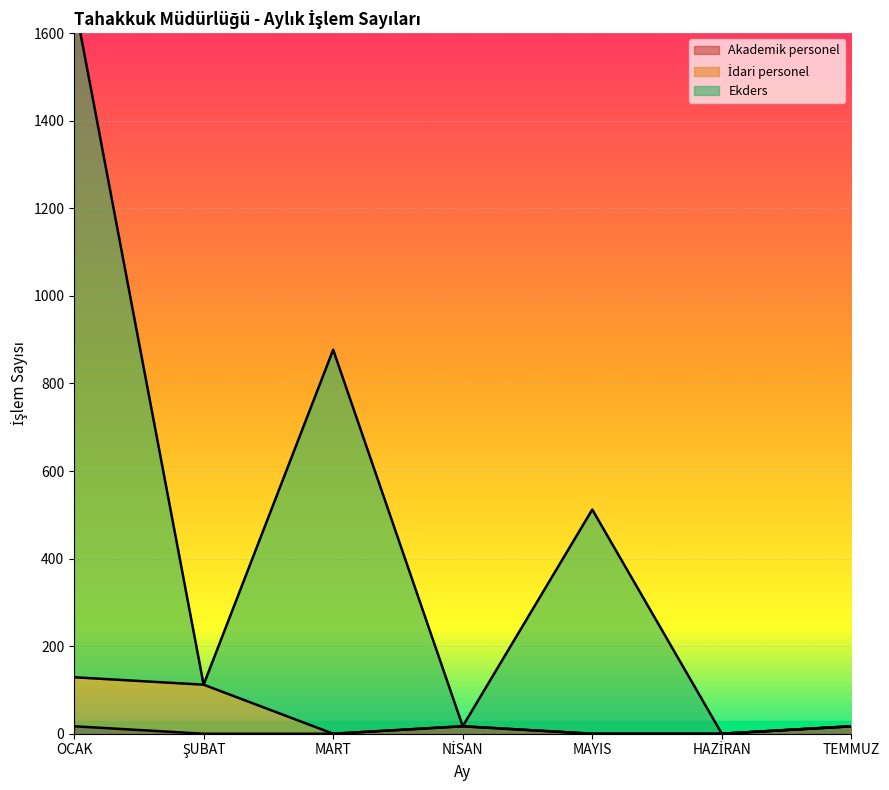

Which series has the widest spread of values?

Ekders